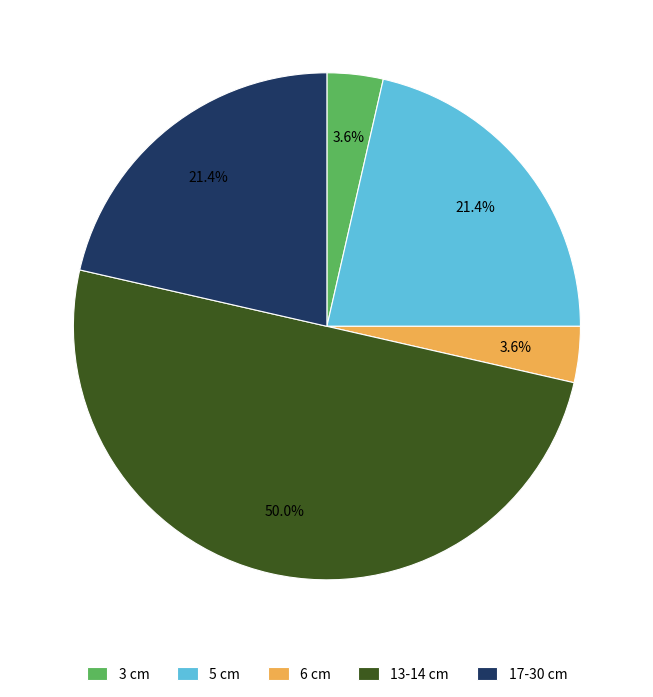

How many slices are in this pie chart?

5